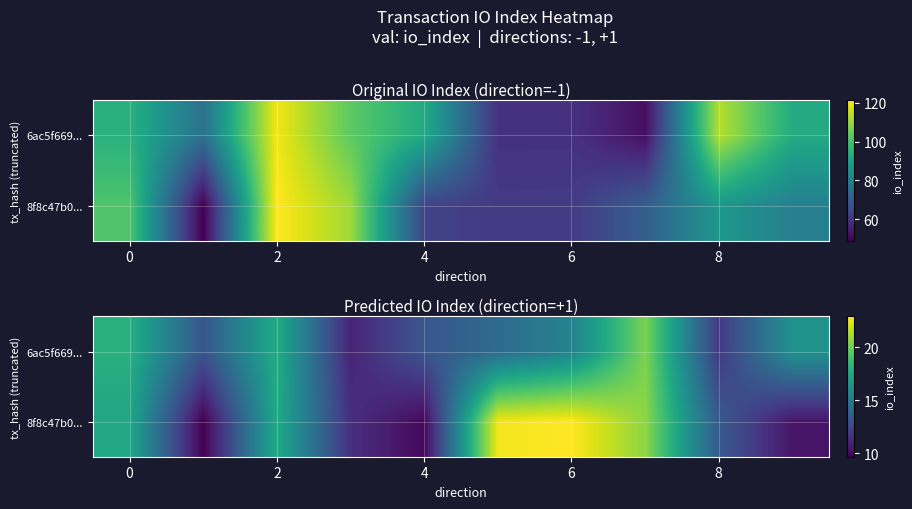

How many values in the 8f8c47b0... series are below 17?

5